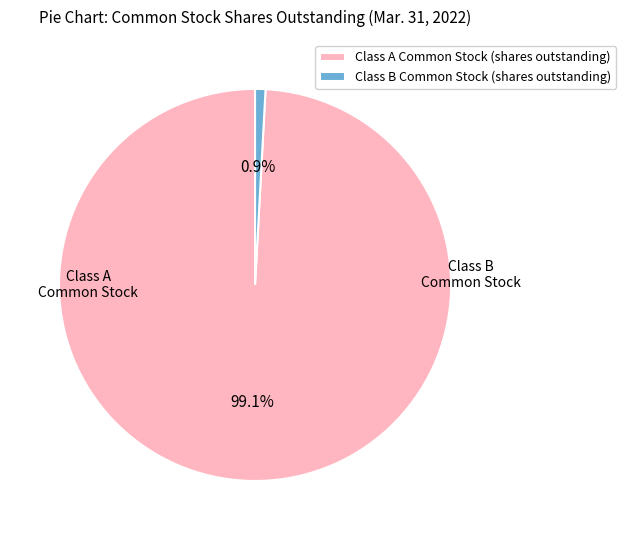

Do Class B Common Stock (shares outstanding) and Class A Common Stock (shares outstanding) together represent more than half of the pie?

Yes